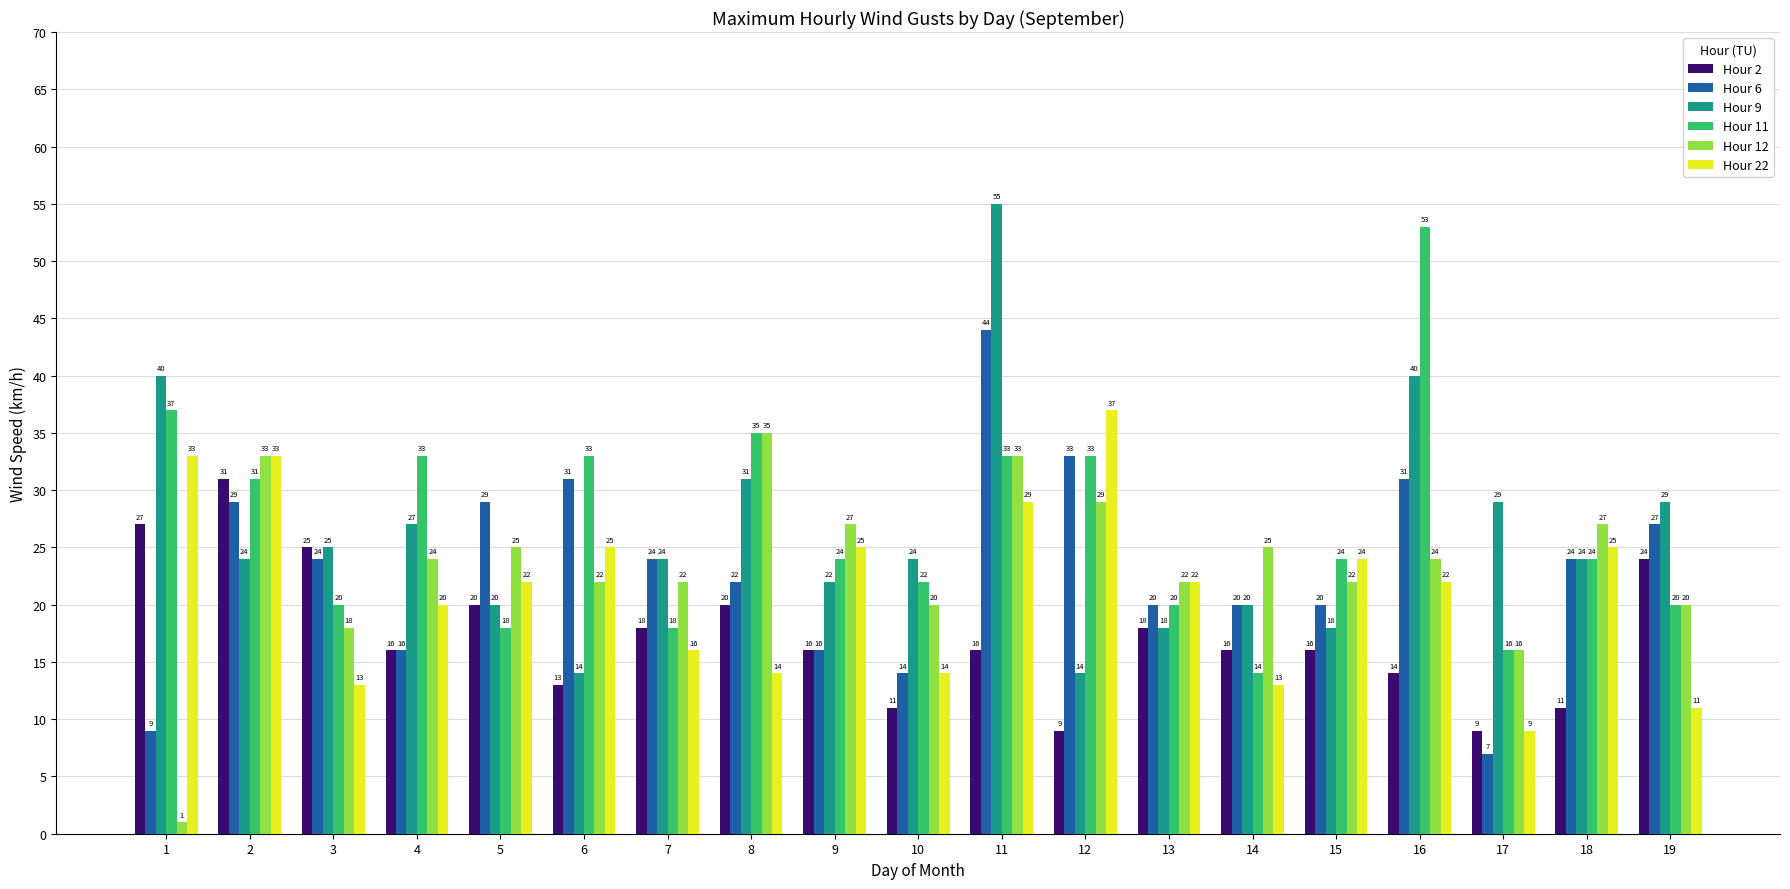

The value of Hour 22 at 11 is 29. True or false?

True